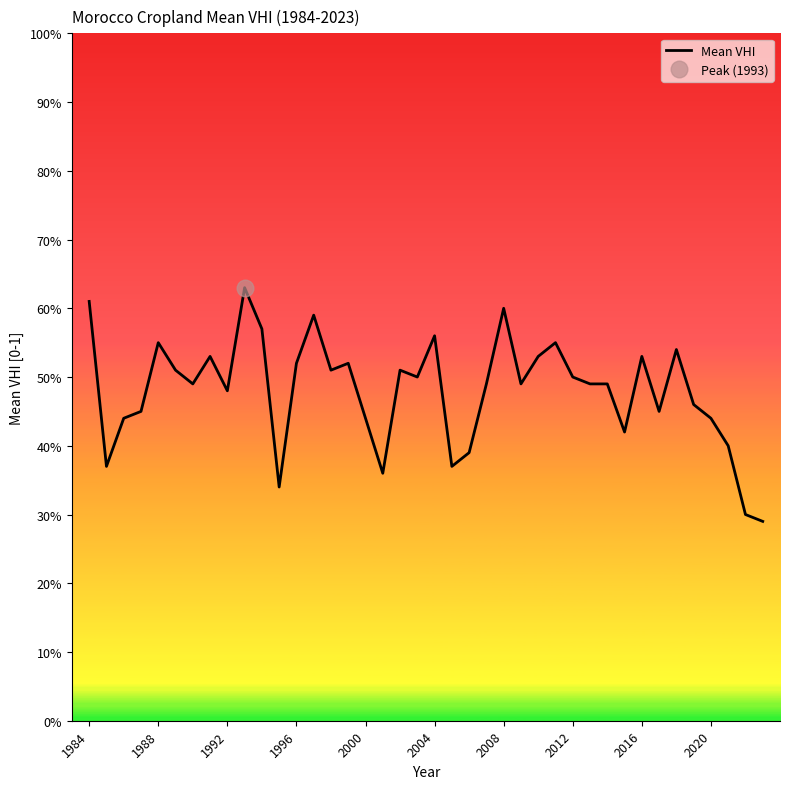

How many categories are shown in the chart?

40